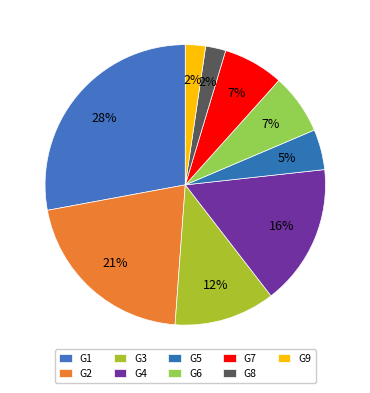

How many segments does this pie chart have?

9